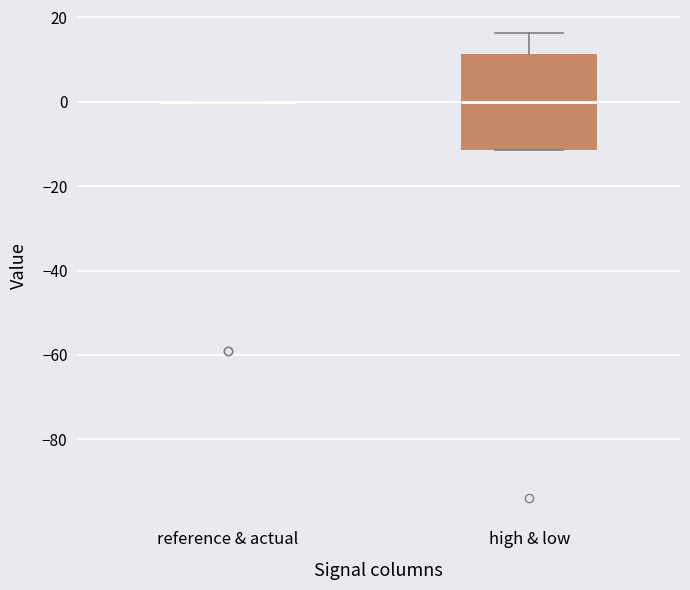

Reading left to right, read every box against the y-axis: the position of its median line, the range the box covers, and the ends of its whiskers. The values are not printed on the chart, so give them approximately, as read against the axis.

reference & actual: box collapsed to a line at 0, whiskers 0 to 0
high & low: median 0, box -12 to 12, whiskers -12 to 16